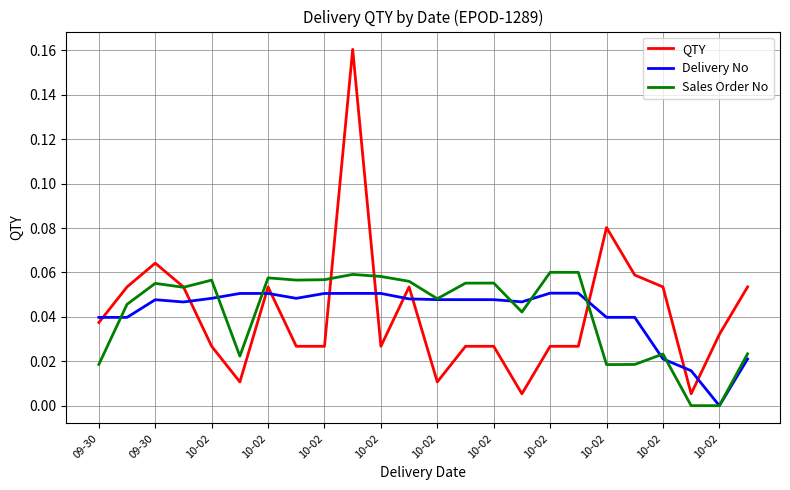

Rank the series by their maximum value, from highest to lowest.

QTY, Sales Order No, Delivery No